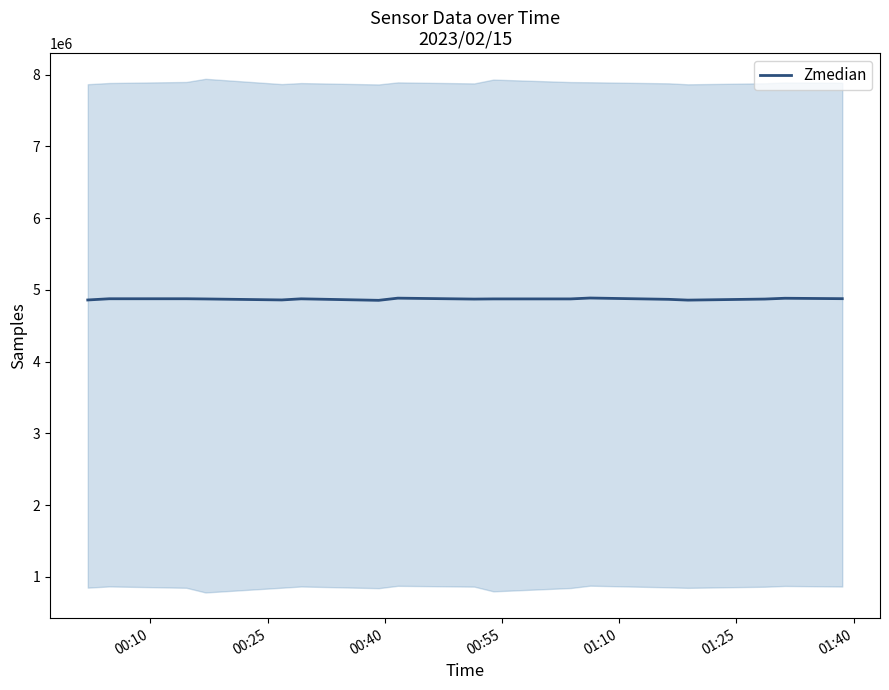

What is the lowest value of the Zmedian series?

4853079